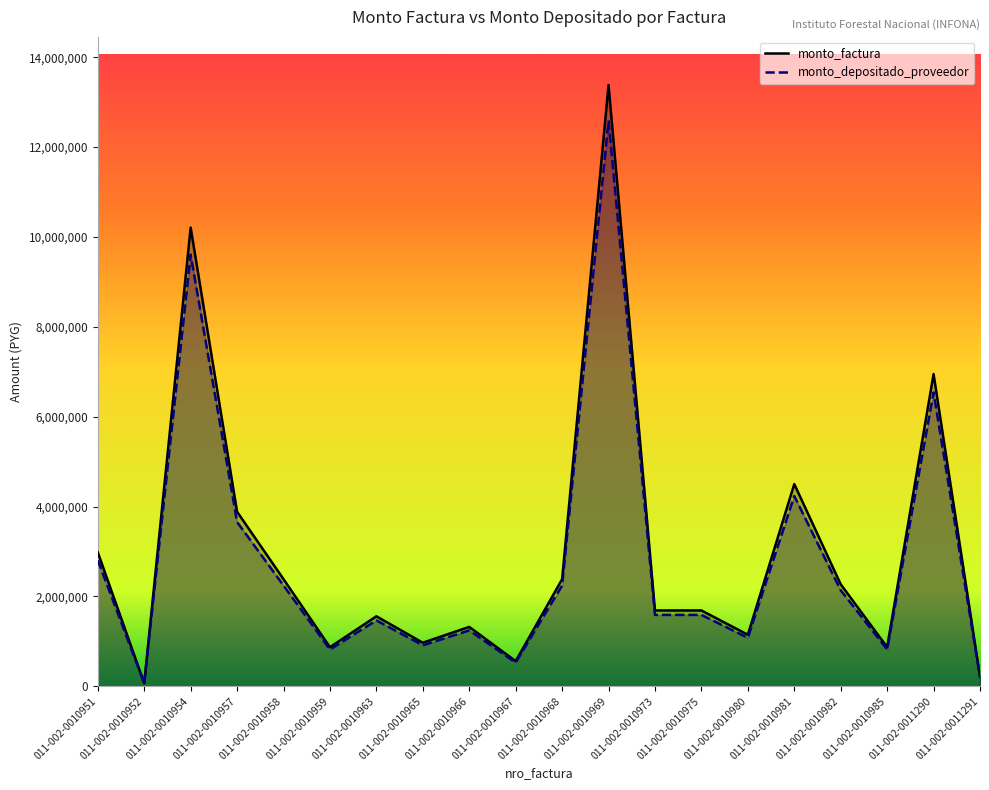

How many lines are shown in the chart?

2